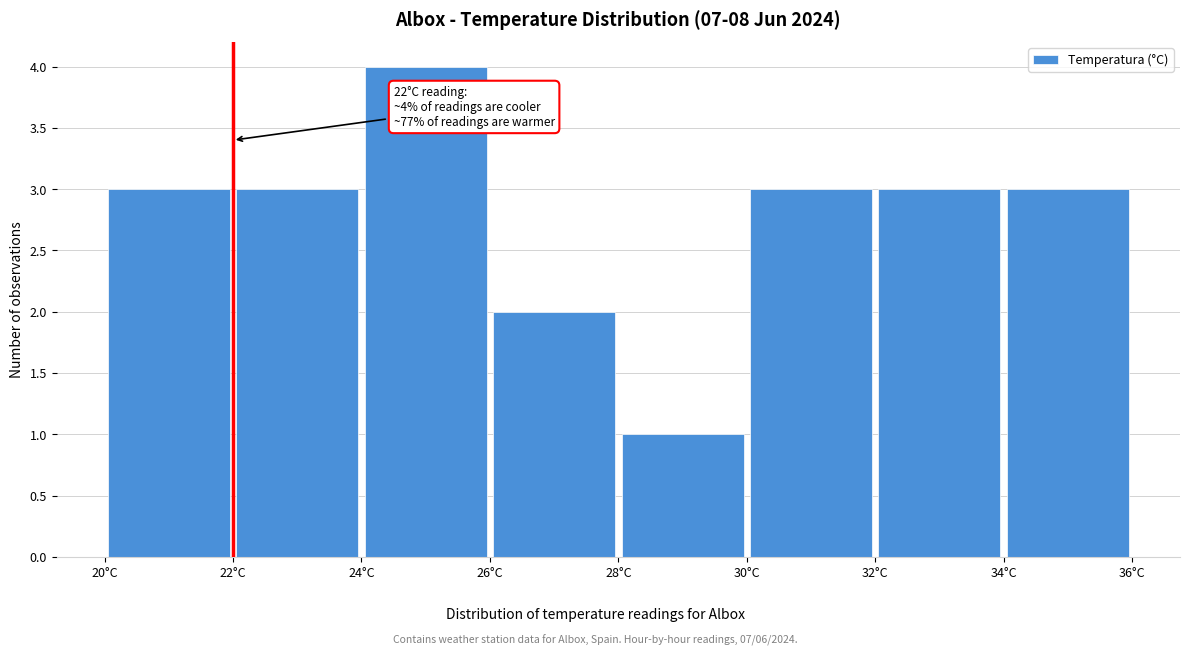

Over which range of the x-axis is the bar tallest?

24 to 26